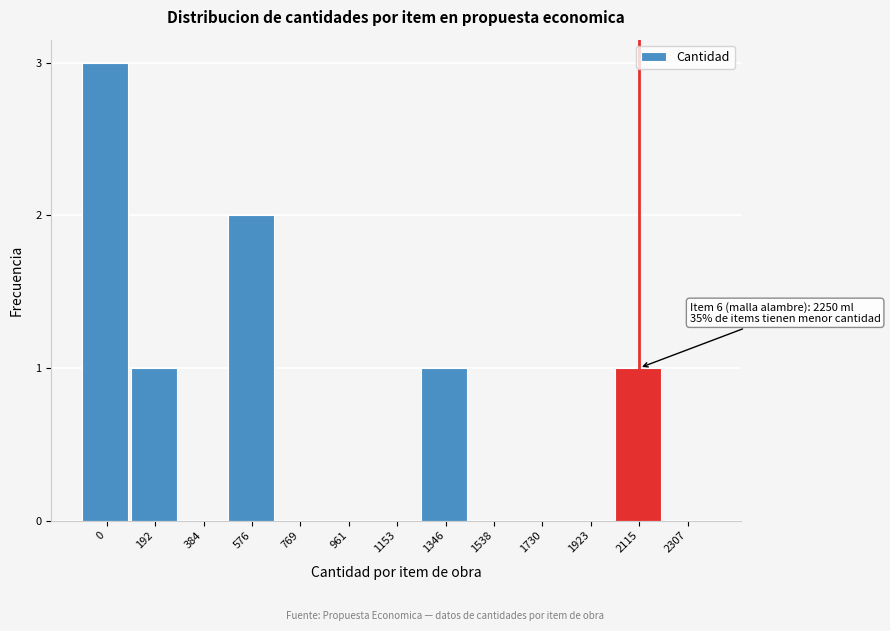

Reading right to left, what are all the values shown in this chart?

2307=0	2115=1	1923=0	1730=0	1538=0	1346=1	1153=0	961=0	769=0	576=2	384=0	192=1	0=3